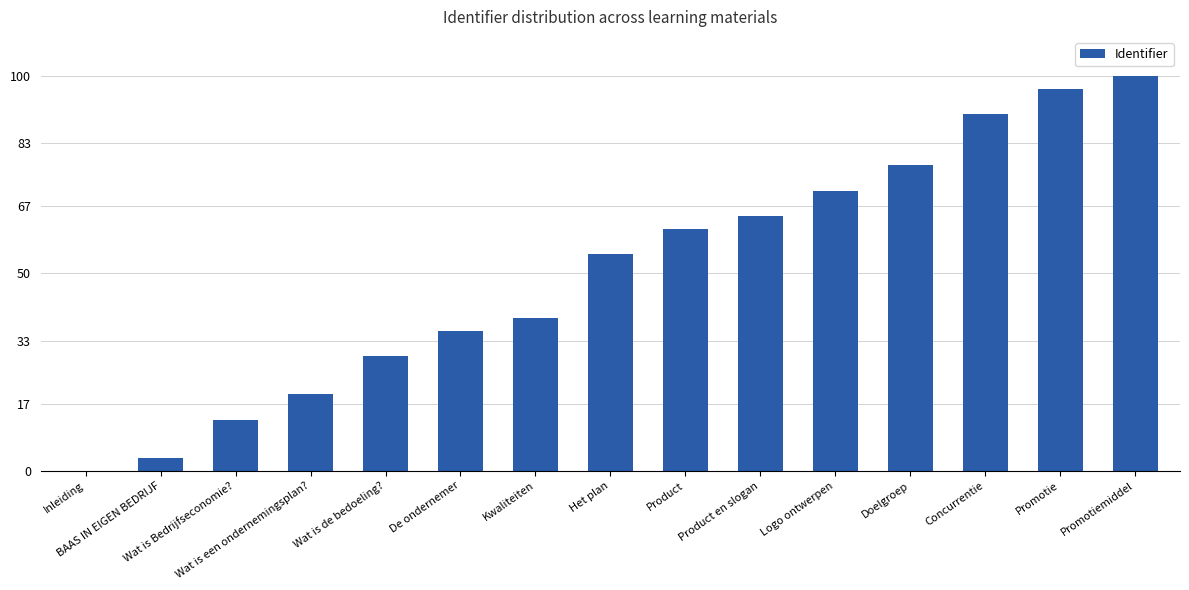

What is the sum of all values?

754.8